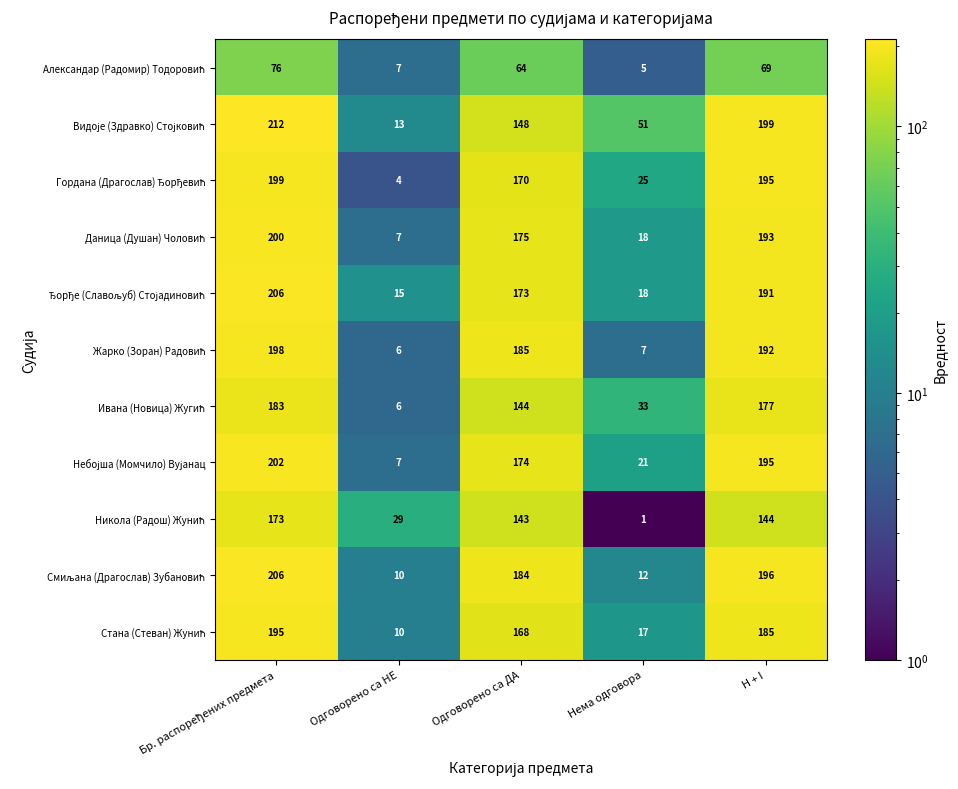

At how many categories does at least one series exceed 50?

4